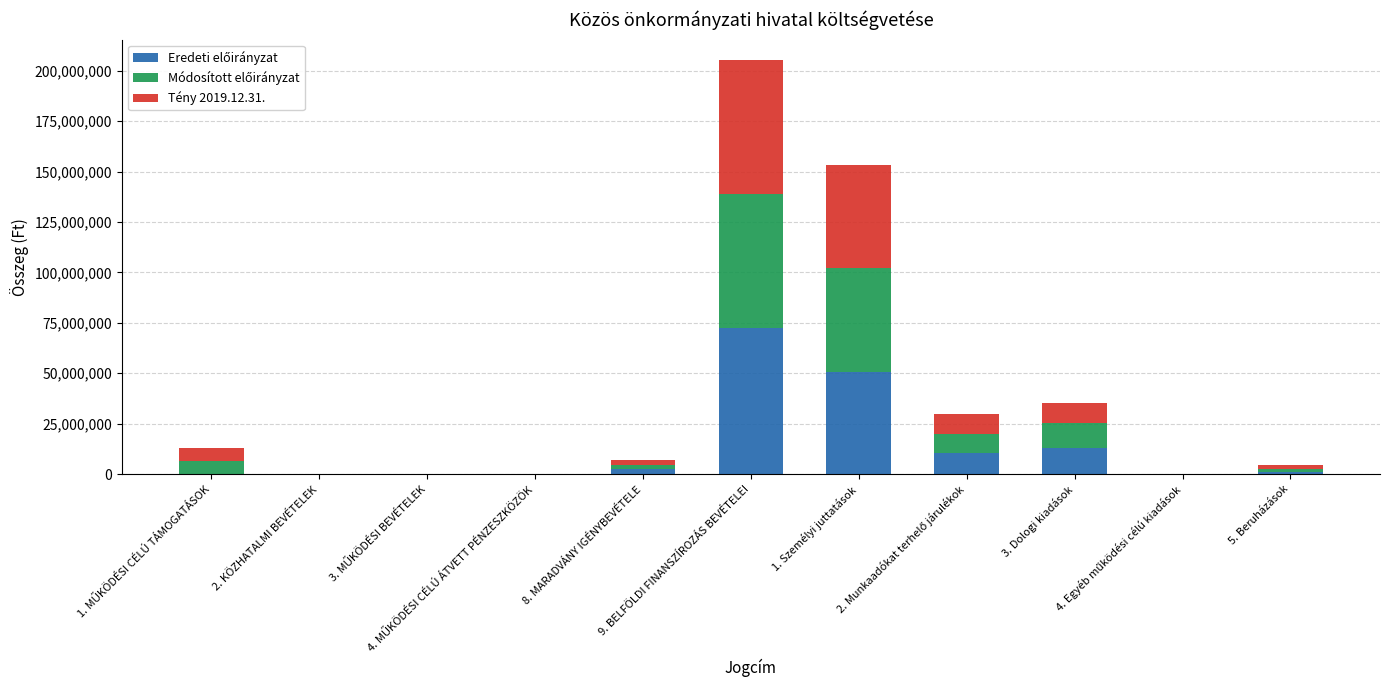

Between 1. Személyi juttatások and 2. Munkaadókat terhelő járulékok, which is larger?

1. Személyi juttatások